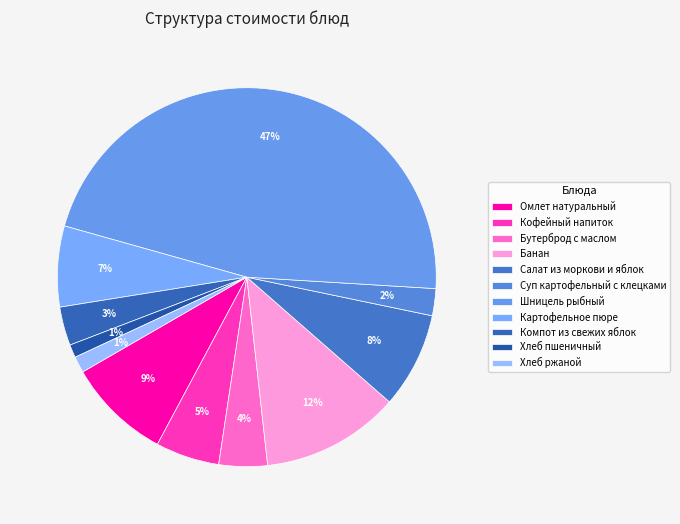

Is there any slice that represents more than half of the pie?

No